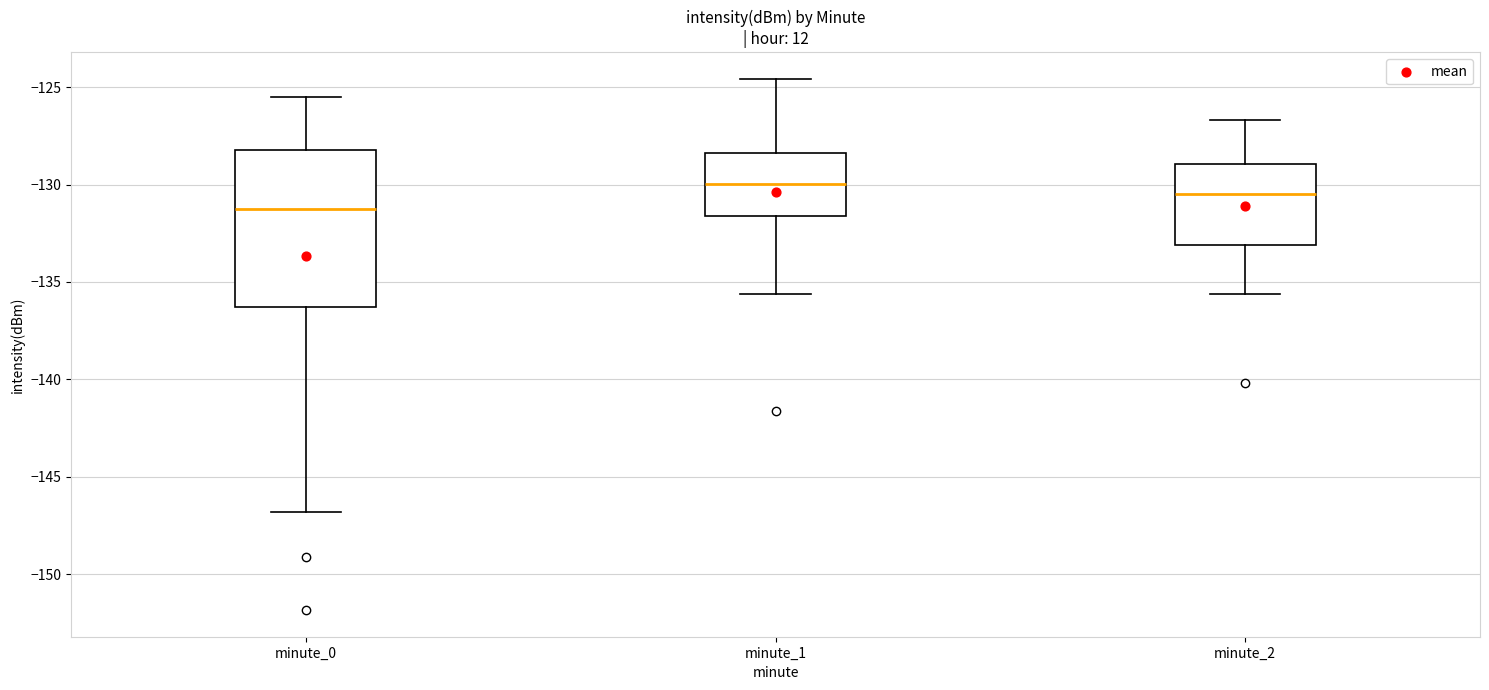

Reading left to right, transcribe this box plot: for each box, give where its median line is, the range the box spans, and where its two whiskers end, as read against the y-axis. The values are not printed on the chart, so give them approximately, as read against the axis.

minute_0: median -131.5, box -136.5 to -128.0, whiskers -147.0 to -125.5
minute_1: median -130.0, box -131.5 to -128.5, whiskers -135.5 to -124.5
minute_2: median -130.5, box -133.0 to -129.0, whiskers -135.5 to -126.5